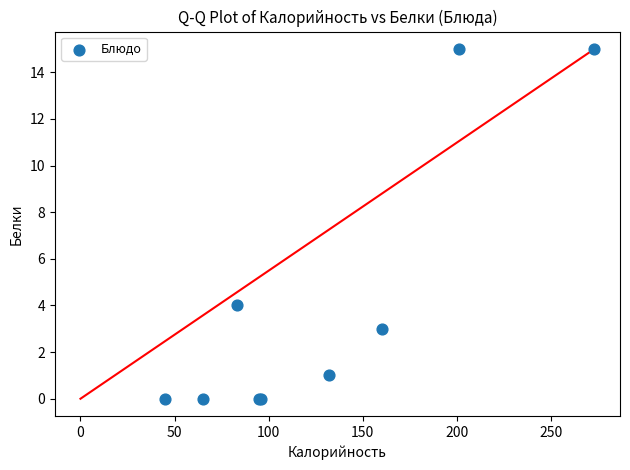

What Y value in the scatter plot is closest to 7?

4